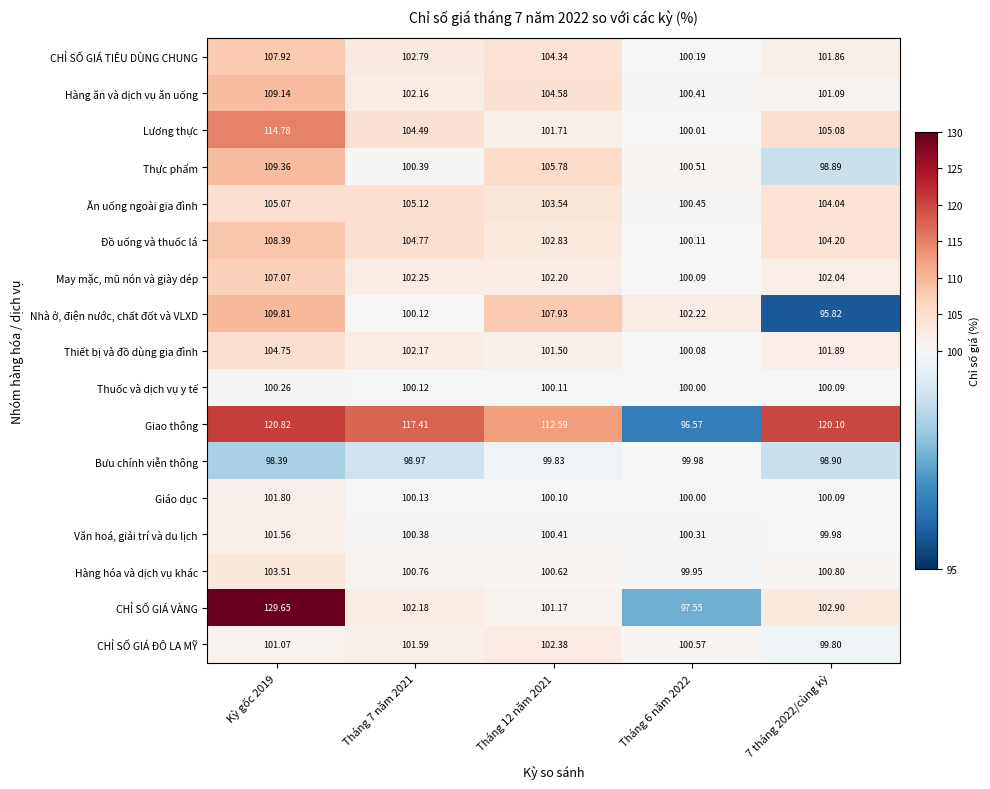

At how many categories does at least one series exceed 105?

4